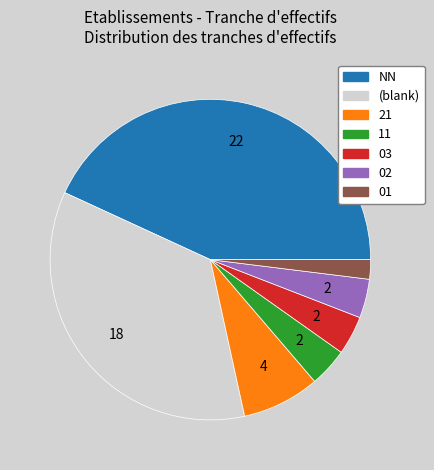

Do (blank) and 21 together represent more than half of the pie?

No